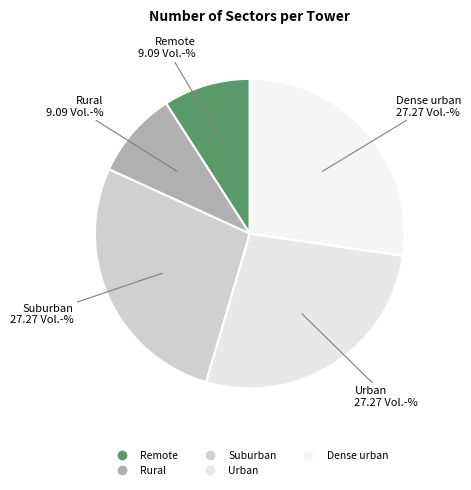

Which category has the biggest portion of the pie?

Suburban